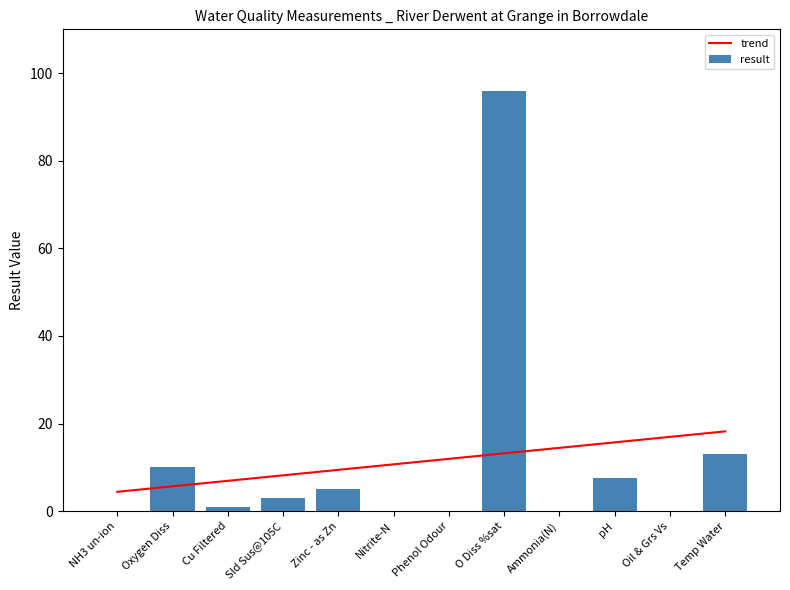

Rank the categories by result value from lowest to highest.

Phenol Odour, Oil & Grs Vs, NH3 un-ion, Nitrite-N, Ammonia(N), Cu Filtered, Sld Sus@105C, Zinc - as Zn, pH, Oxygen Diss, Temp Water, O Diss %sat